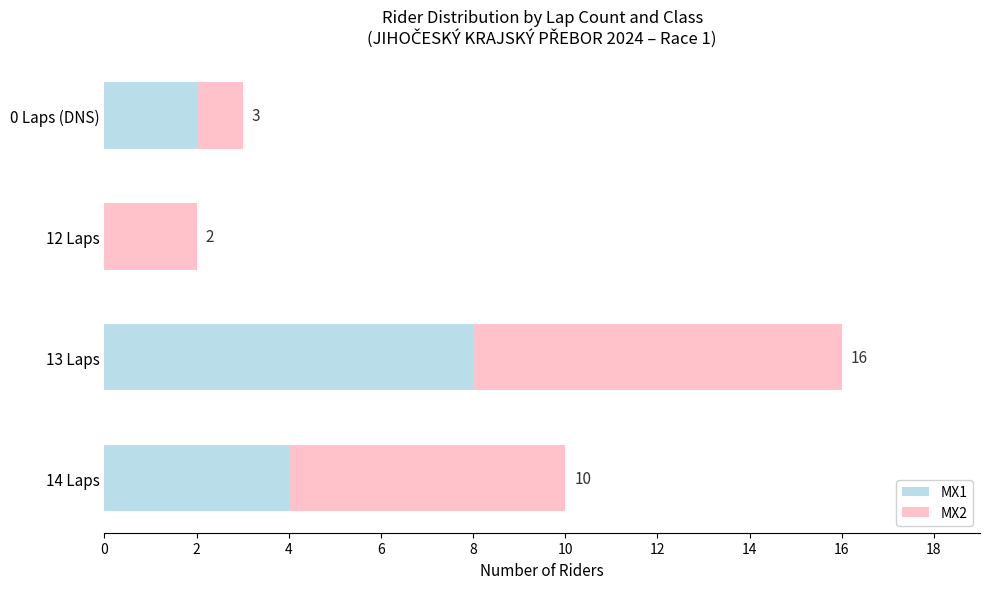

What are all the series names shown in the legend?

MX1, MX2